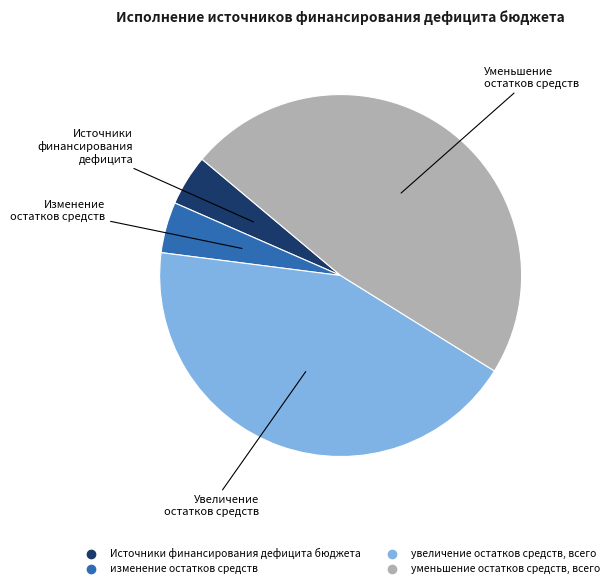

What is the largest slice in the pie chart?

уменьшение остатков средств, всего